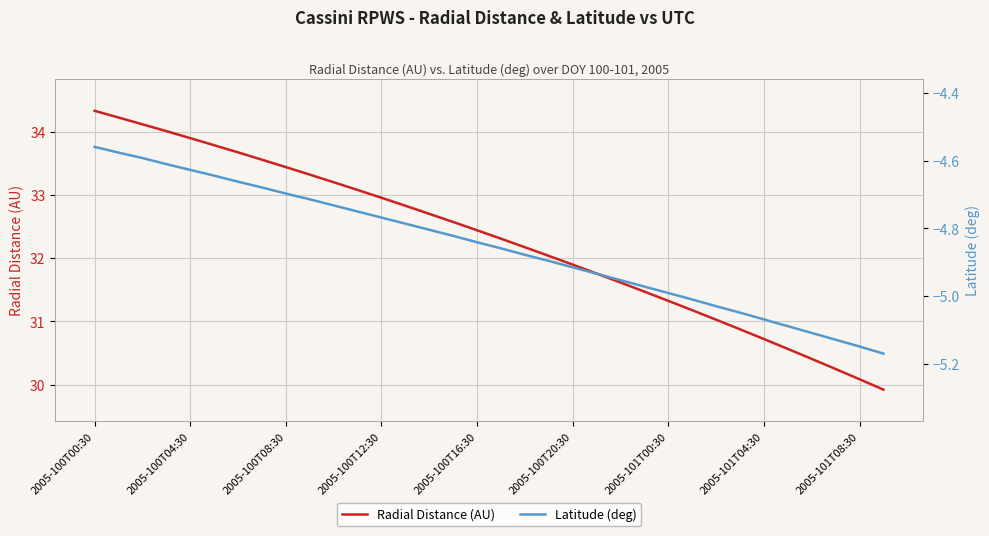

The Radial Distance (AU) series shows 55.9 at 2005-100T08:30. True or false?

False